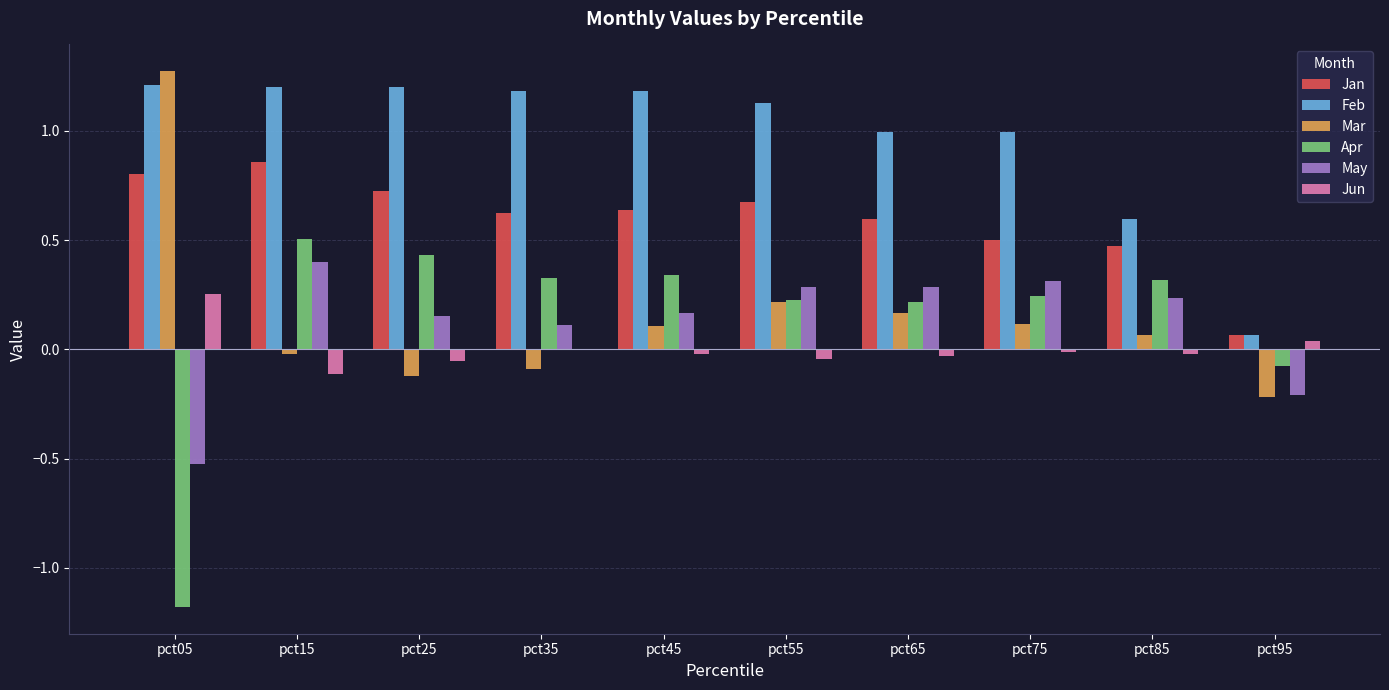

The value of Jan at pct15 is 0.4. True or false?

False